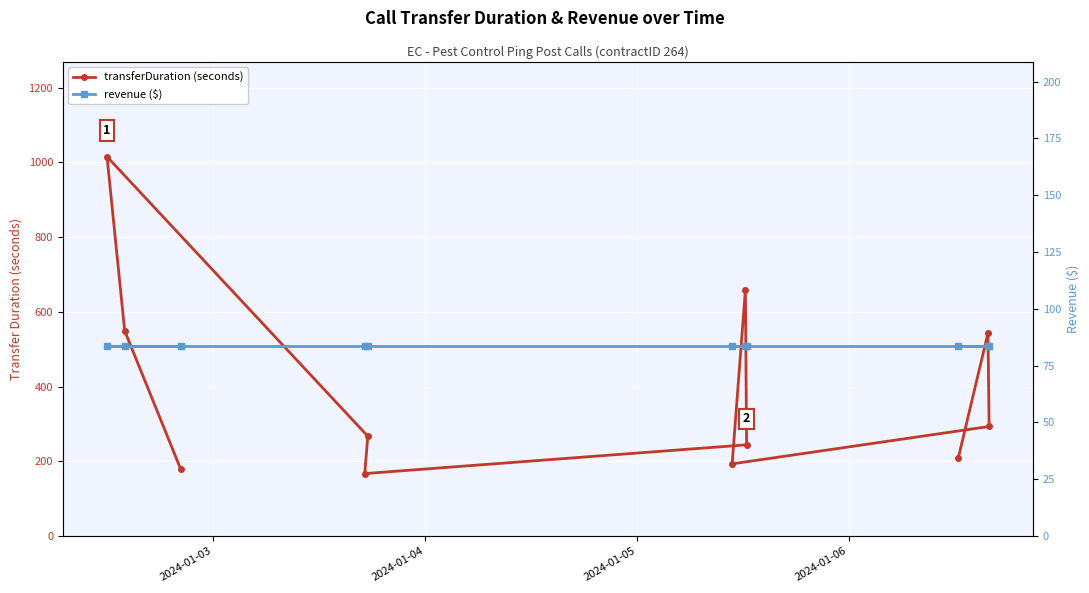

How many lines are shown in the chart?

2